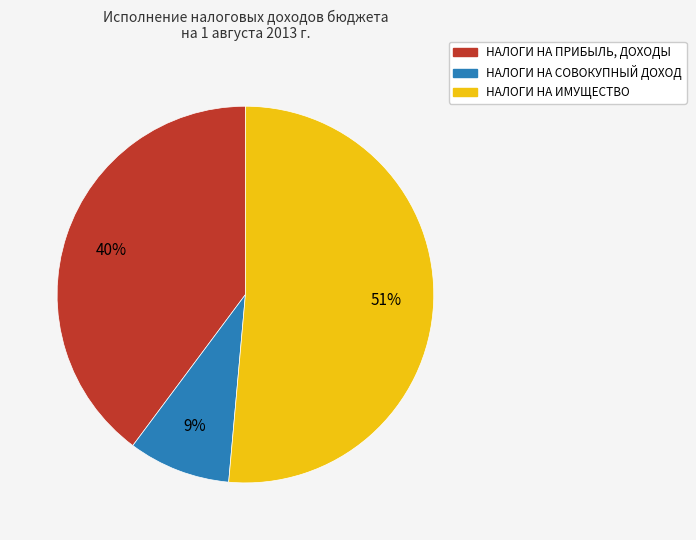

Which slice is the smallest?

НАЛОГИ НА СОВОКУПНЫЙ ДОХОД